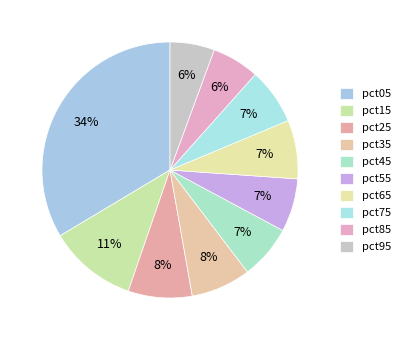

The pct95 slice represents 6% of the pie. True or false?

True